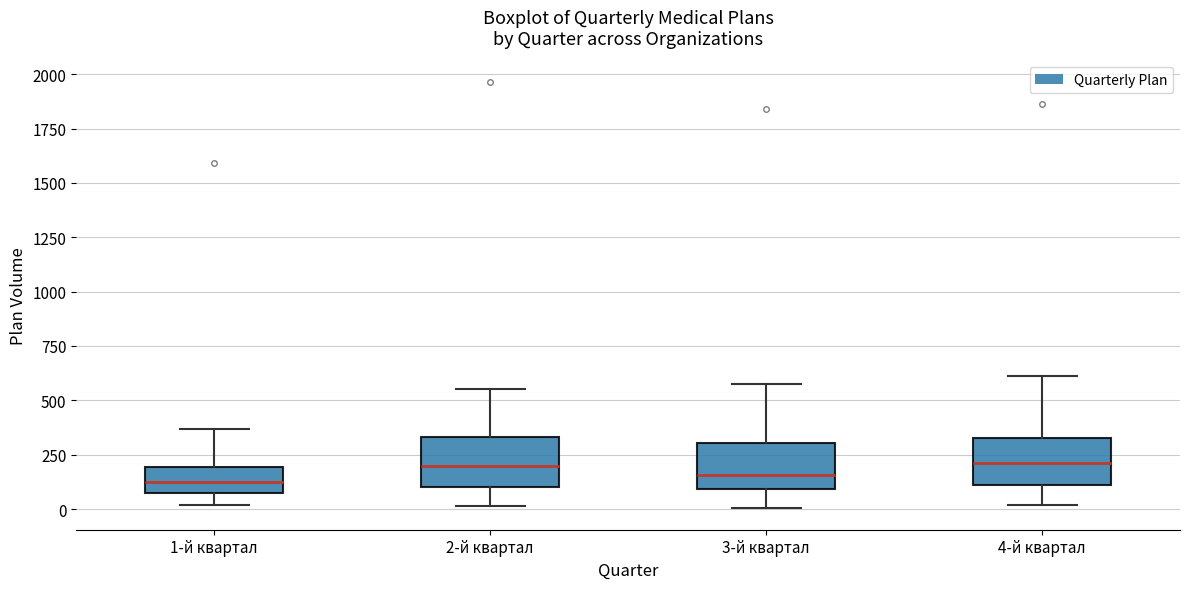

Reading left to right, read every box against the y-axis: the position of its median line, the range the box covers, and the ends of its whiskers. The values are not printed on the chart, so give them approximately, as read against the axis.

1-й квартал: median 150, box 100 to 200, whiskers 0 to 350
2-й квартал: median 200, box 100 to 350, whiskers 0 to 550
3-й квартал: median 150, box 100 to 300, whiskers 0 to 600
4-й квартал: median 200, box 100 to 350, whiskers 0 to 600